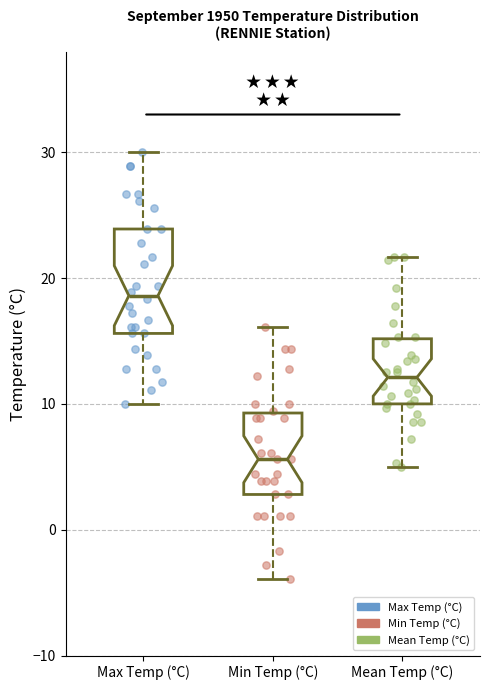

Reading left to right, read every box against the y-axis: the position of its median line, the range the box covers, and the ends of its whiskers. The values are not printed on the chart, so give them approximately, as read against the axis.

Max Temp (°C): median 19, box 16 to 24, whiskers 10 to 30
Min Temp (°C): median 6, box 3 to 9, whiskers -4 to 16
Mean Temp (°C): median 12, box 10 to 15, whiskers 5 to 22